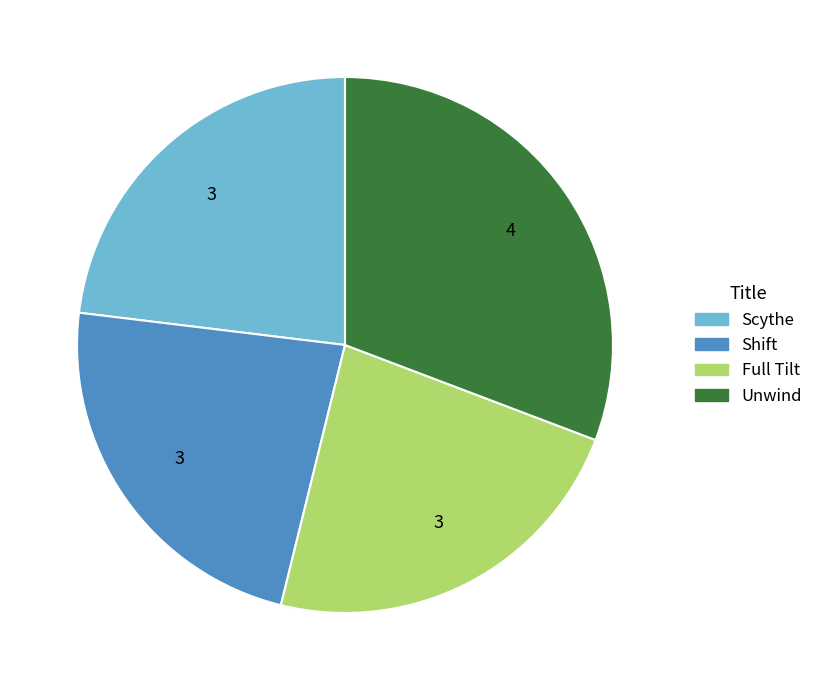

True or false: Shift accounts for 23% of the total.

True